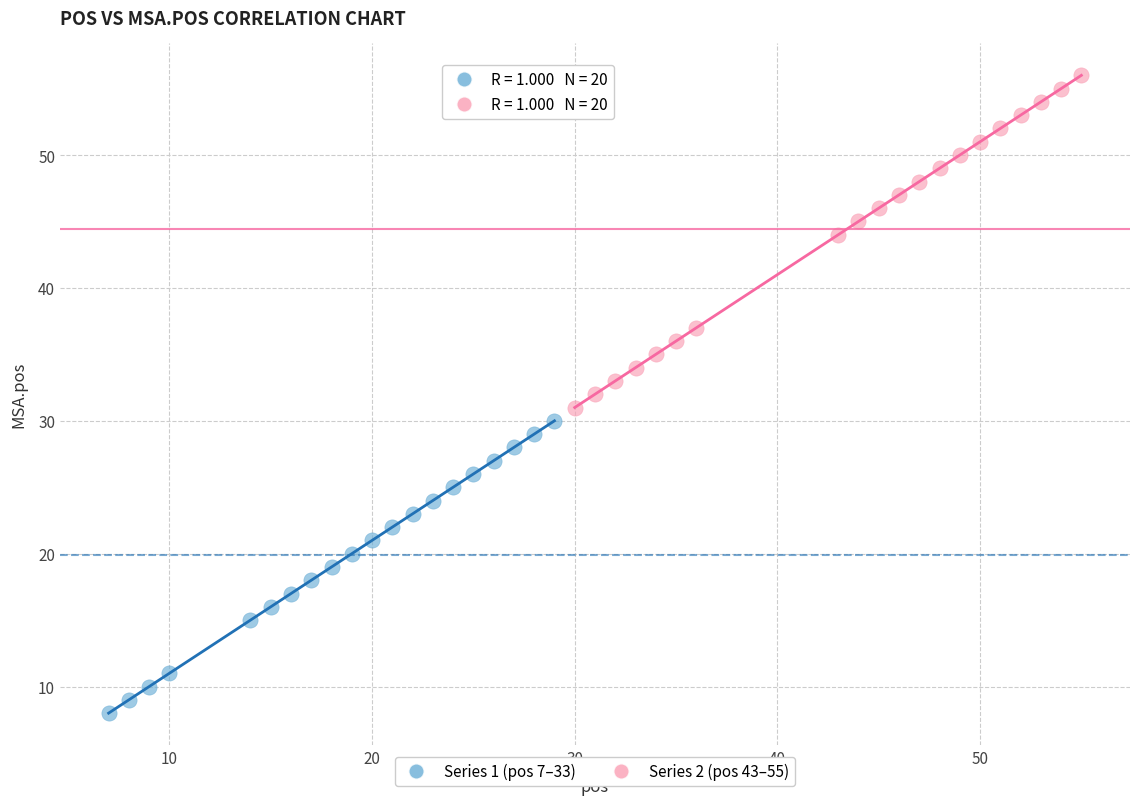

Which series has the largest Y range (max minus min)?

Series 2 (pos 43–55)